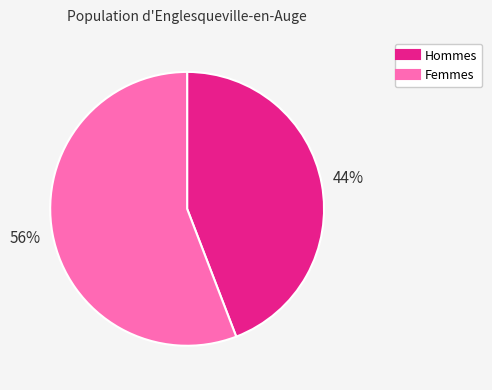

To the nearest percent, what is the difference between the largest and smallest slice percentages?

12%